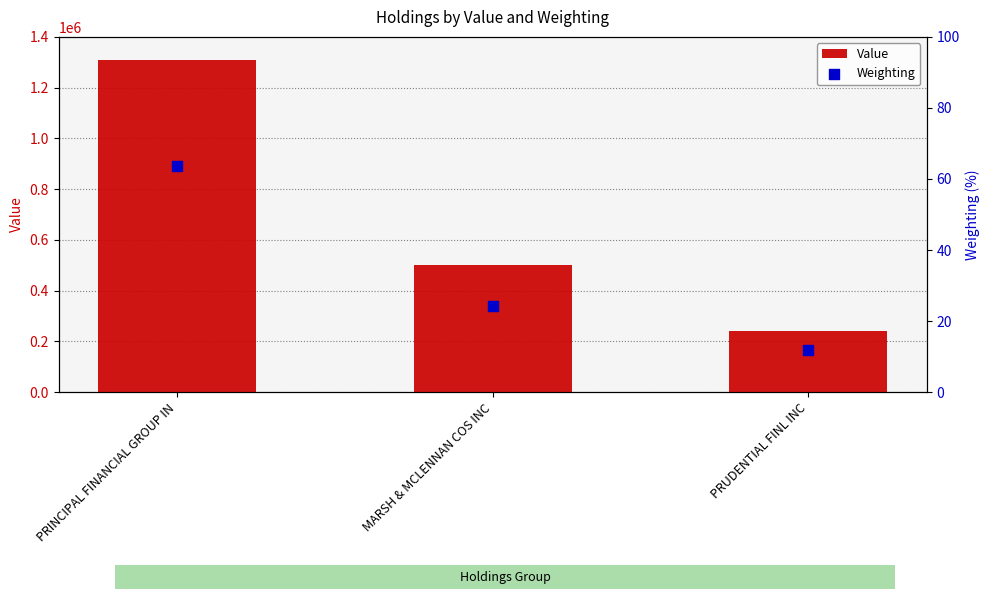

Is the value of Value at MARSH & MCLENNAN COS INC greater than the value of Weighting at MARSH & MCLENNAN COS INC?

Yes